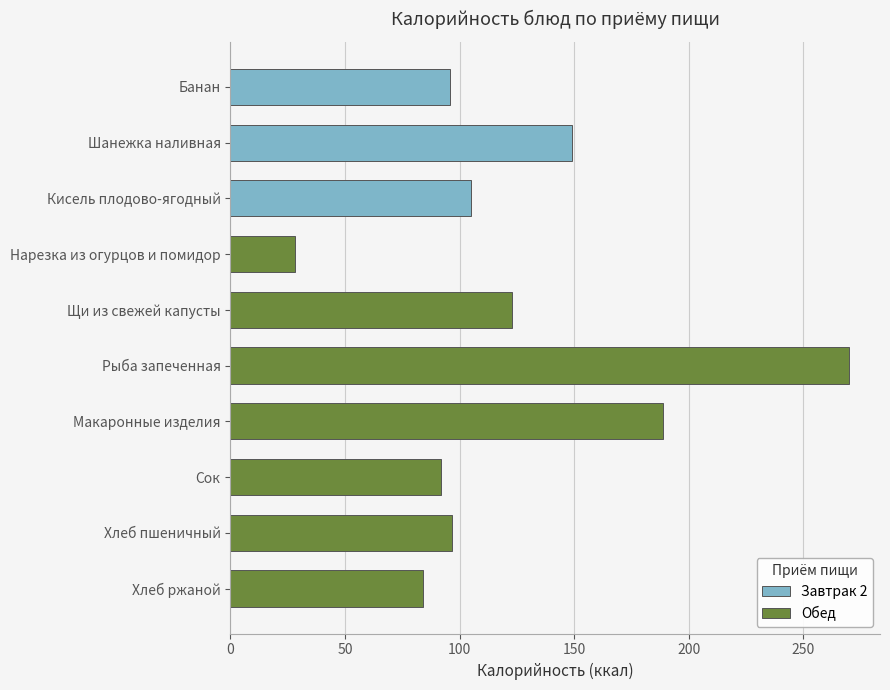

Are the bars grouped side by side (vs. stacked)?

No